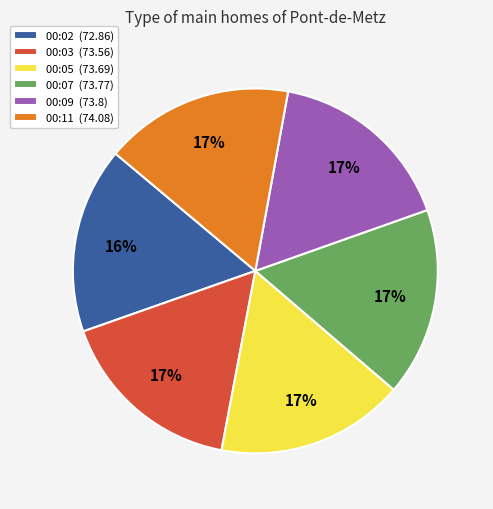

Approximately how many times larger is the value at 00:05 (73.69) compared to 00:03 (73.56)?

1.0